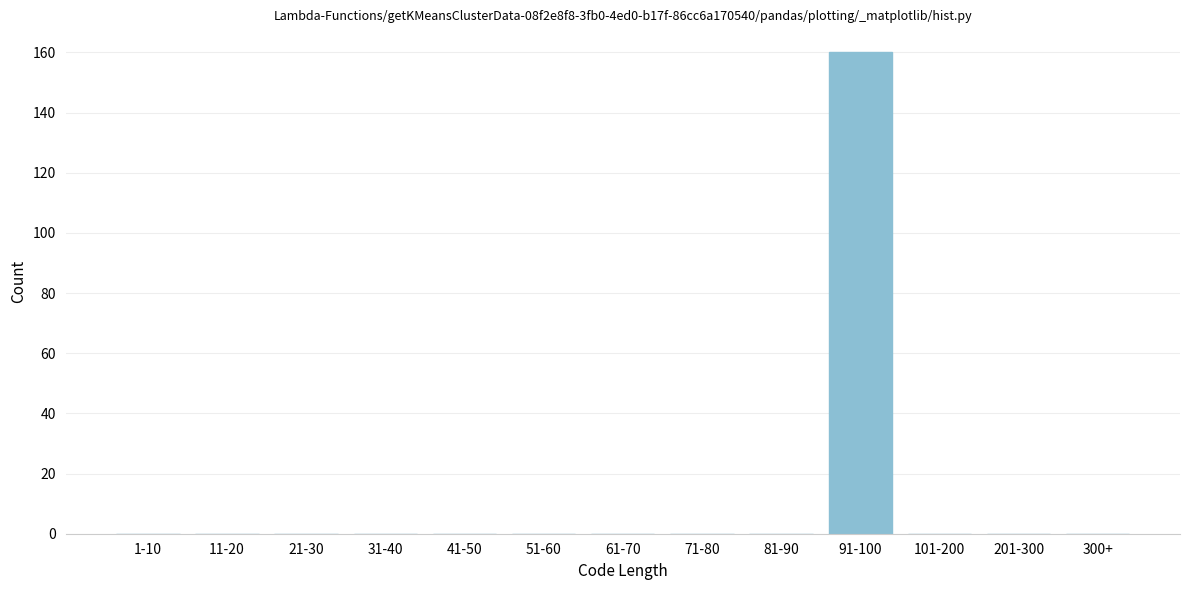

Reading right to left, list all the values displayed in this chart.

300+=0	201-300=0	101-200=0	91-100=160	81-90=0	71-80=0	61-70=0	51-60=0	41-50=0	31-40=0	21-30=0	11-20=0	1-10=0